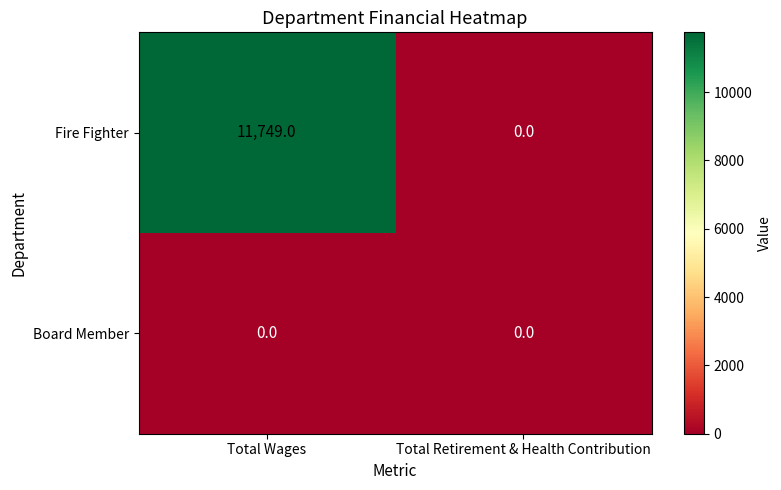

Reading left to right, what are all the values shown in this chart?

Fire Fighter: 11749	0
Board Member: 0	0